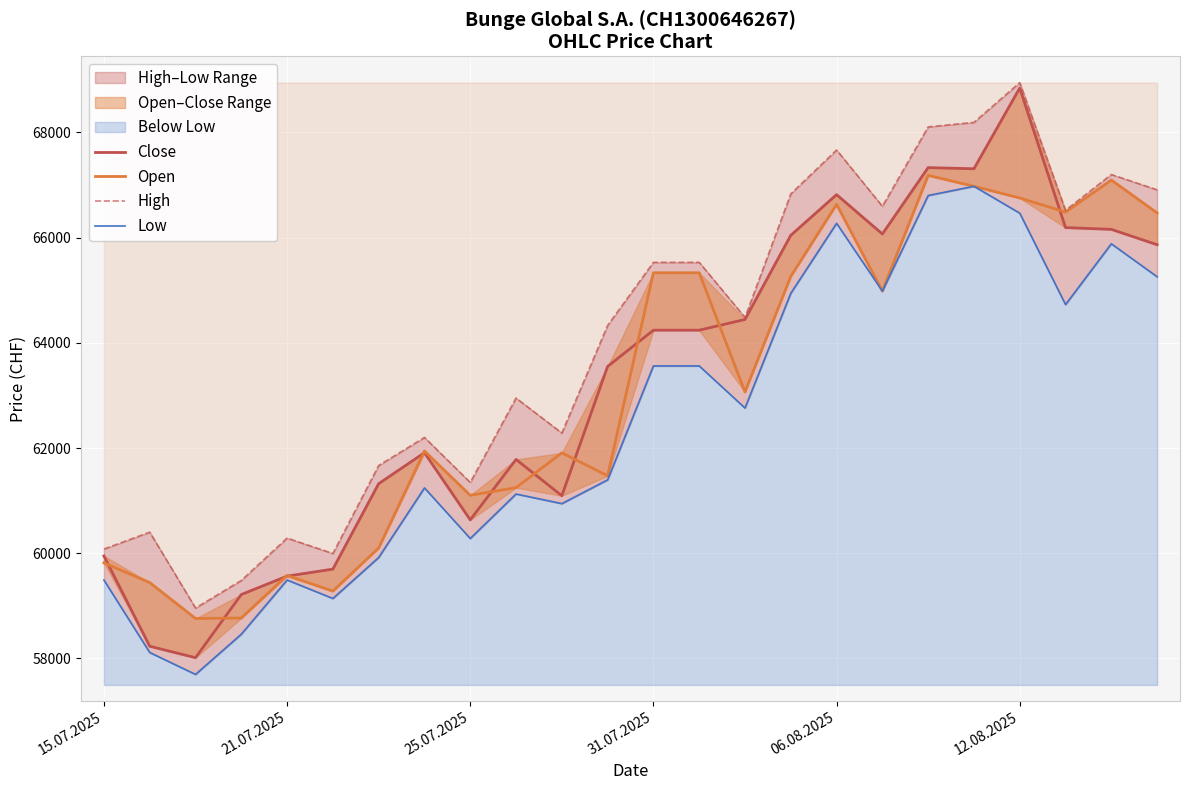

The value of Low at 12.08.2025 is 66466. True or false?

True